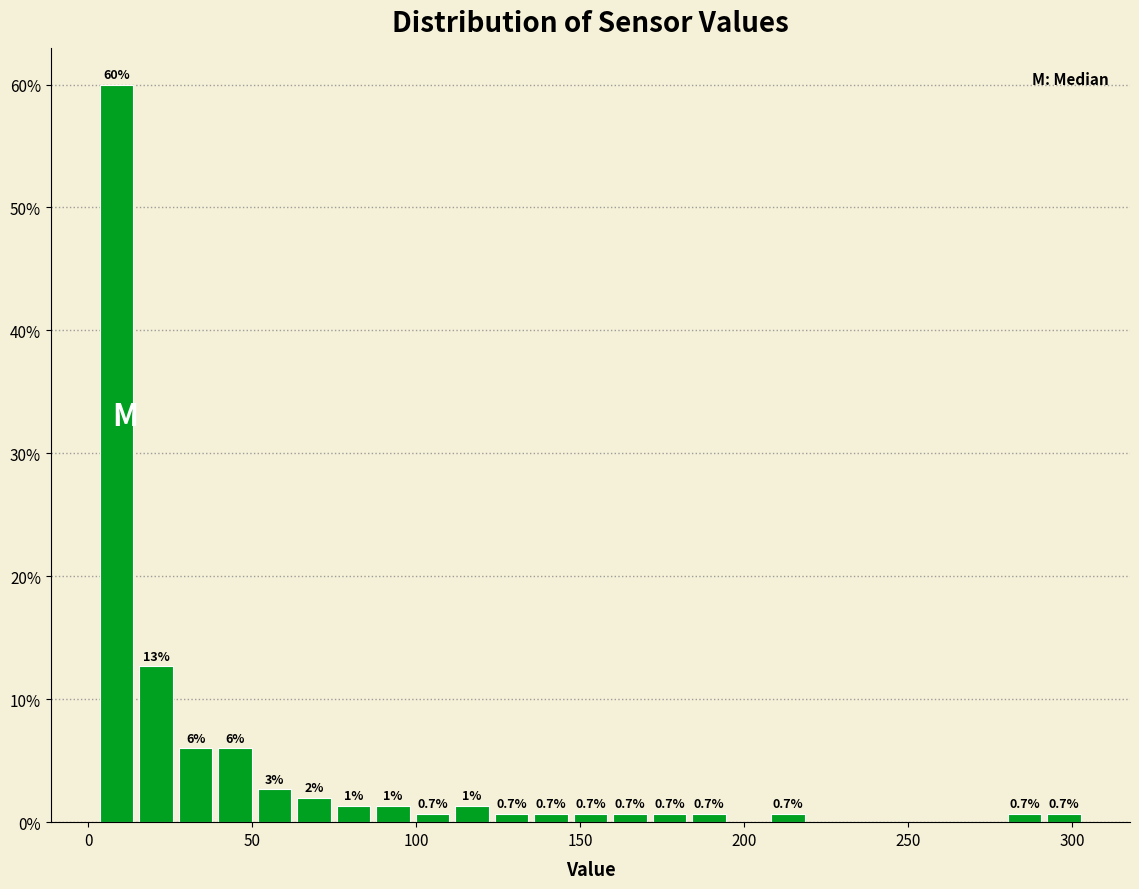

Around what value on the x-axis is the tallest bar? Give the approximate position of its centre, as read against the axis.

10